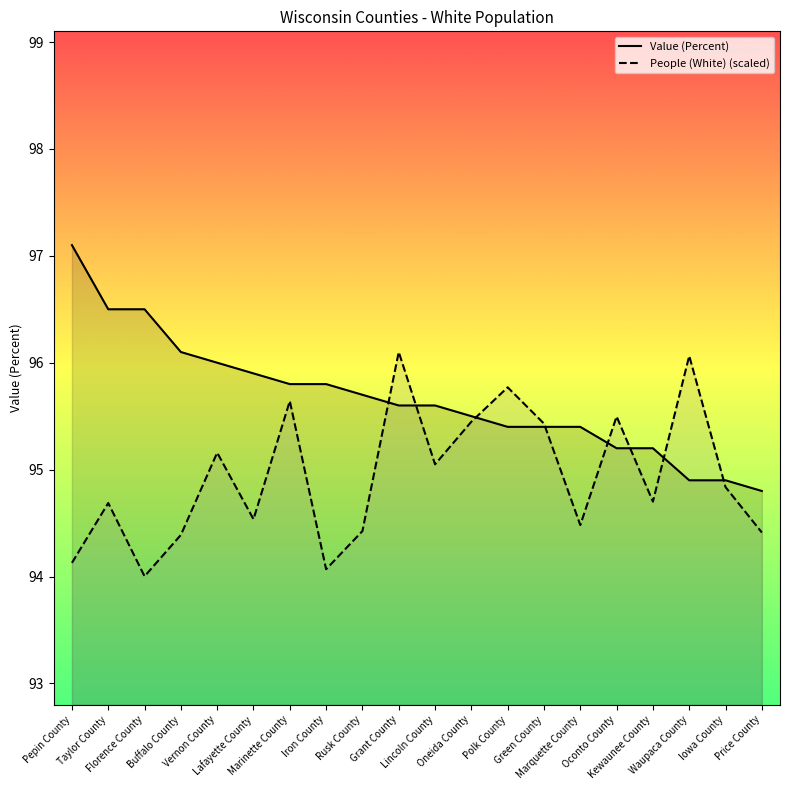

At Marquette County, list the series in order from smallest to largest.

People (White) (scaled), Value (Percent)